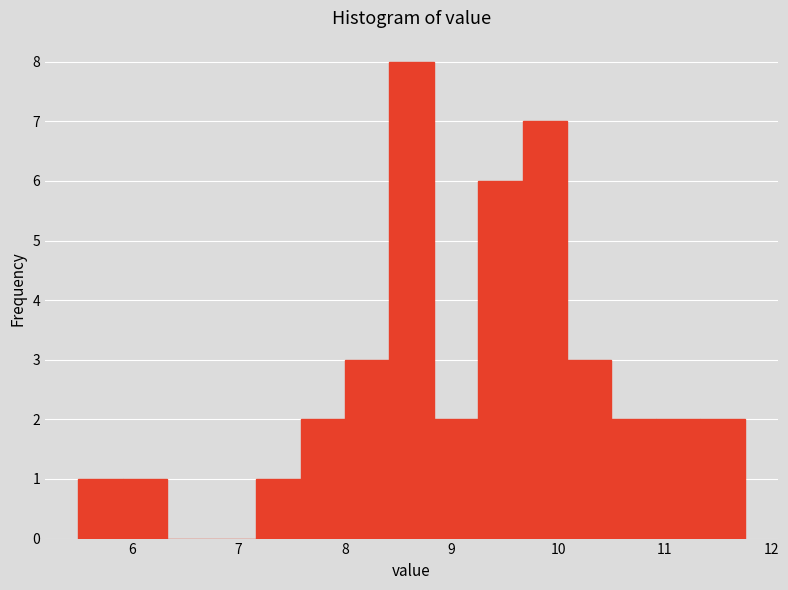

Reading left to right, list every bar in this chart as the range it spans on the x-axis followed by its height. Neither the bar edges nor the heights are printed on the chart, so give them approximately, as read against the axes.

5.5 to 5.9: 1
5.9 to 6.3: 1
6.3 to 6.8: 0
6.8 to 7.2: 0
7.2 to 7.6: 1
7.6 to 8.0: 2
8.0 to 8.4: 3
8.4 to 8.8: 8
8.8 to 9.3: 2
9.3 to 9.7: 6
9.7 to 10.1: 7
10.1 to 10.5: 3
10.5 to 10.9: 2
10.9 to 11.3: 2
11.3 to 11.8: 2